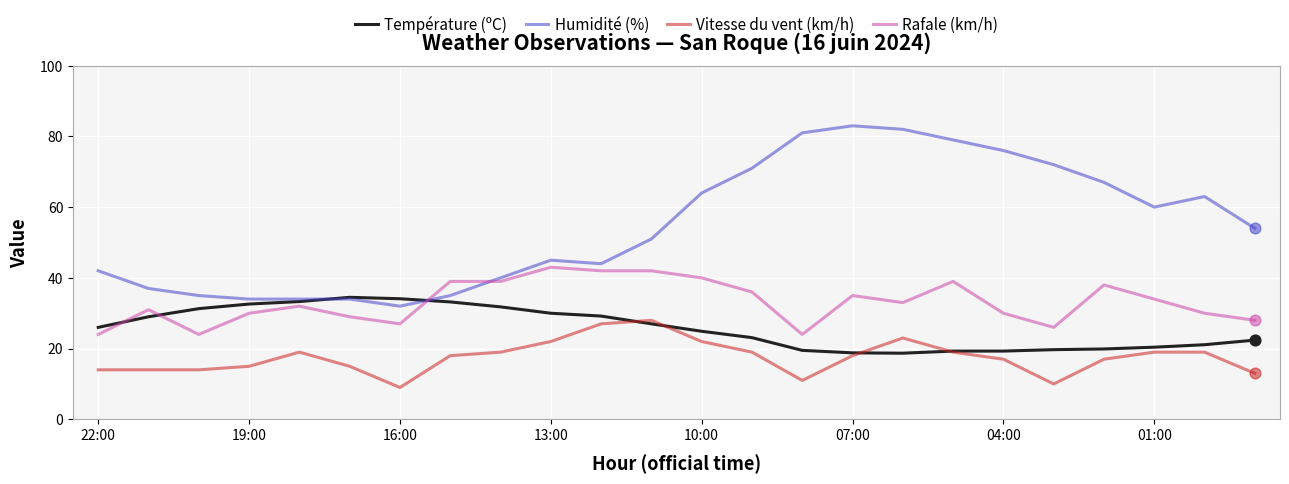

List the series in order of their peak value, highest first.

Humidité (%), Rafale (km/h), Température (ºC), Vitesse du vent (km/h)